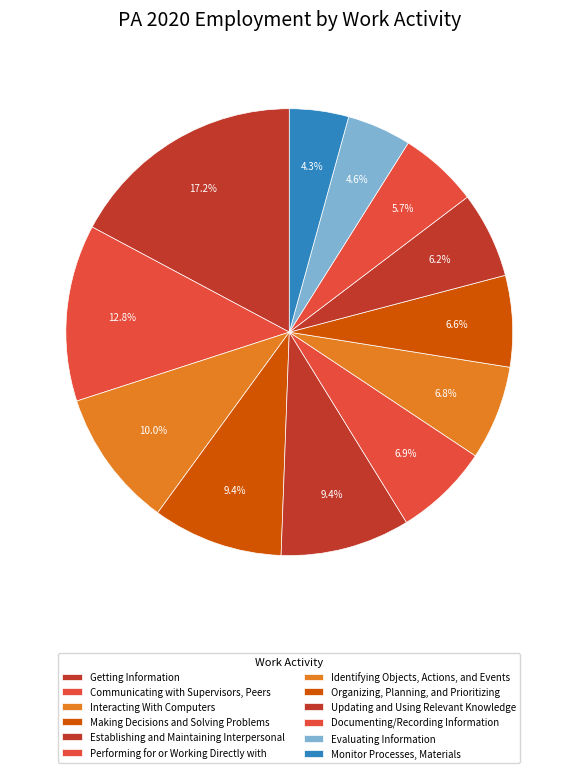

What percentage is the Updating and Using Relevant Knowledge slice, to the nearest percent?

6%